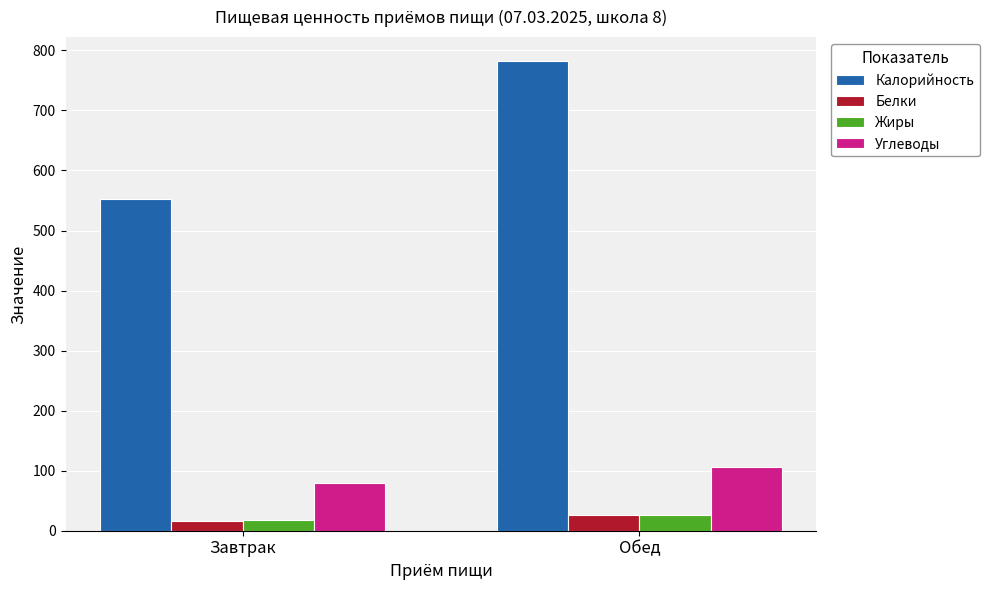

How many bars are there in each group?

4